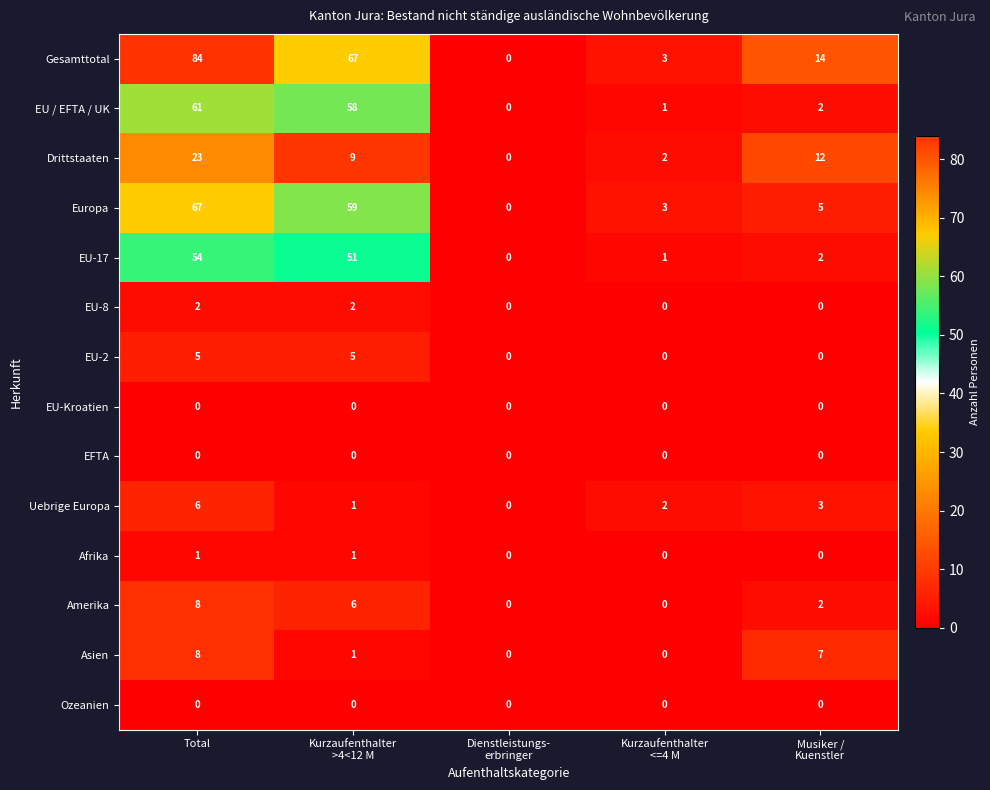

What is the average value of the Europa series?

27